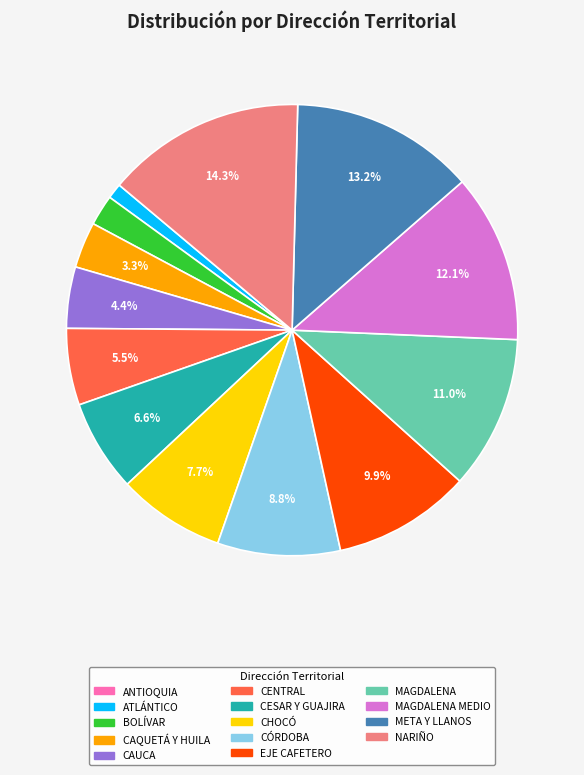

Is there any slice that represents more than half of the pie?

No